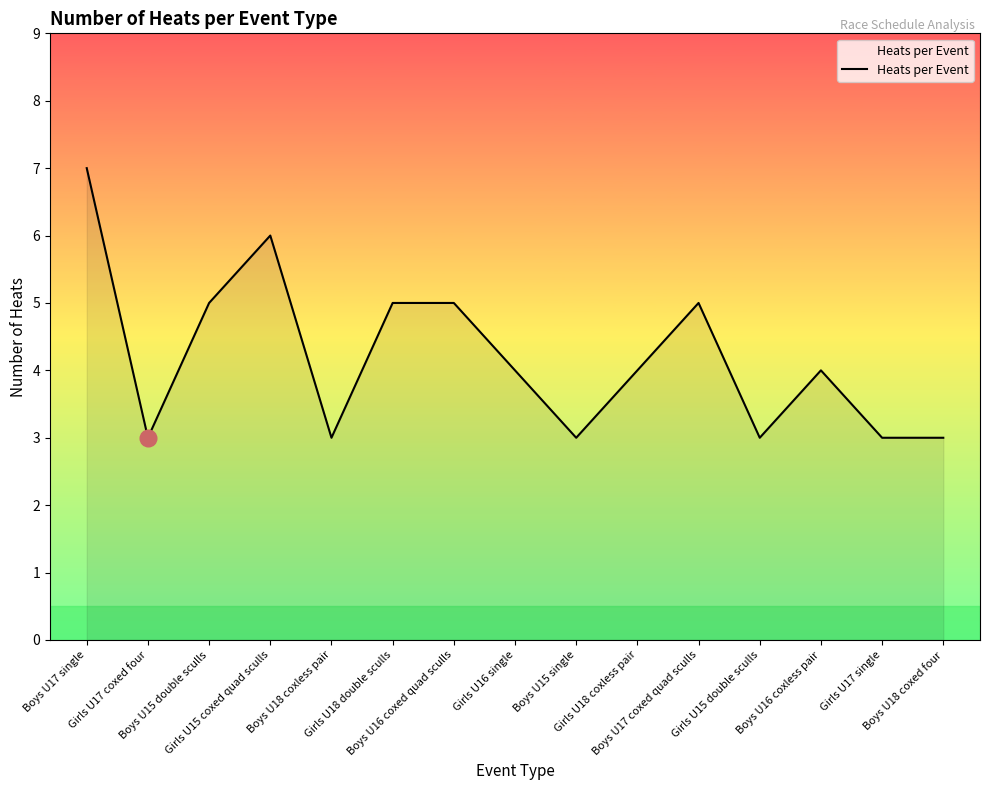

True or false: the data shows 4 at Boys U17 single.

False